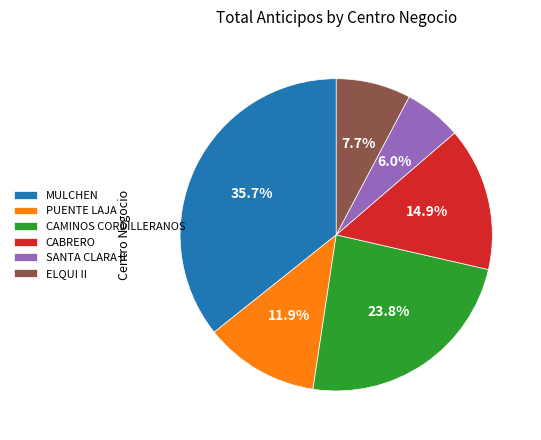

Which slice is the largest?

MULCHEN